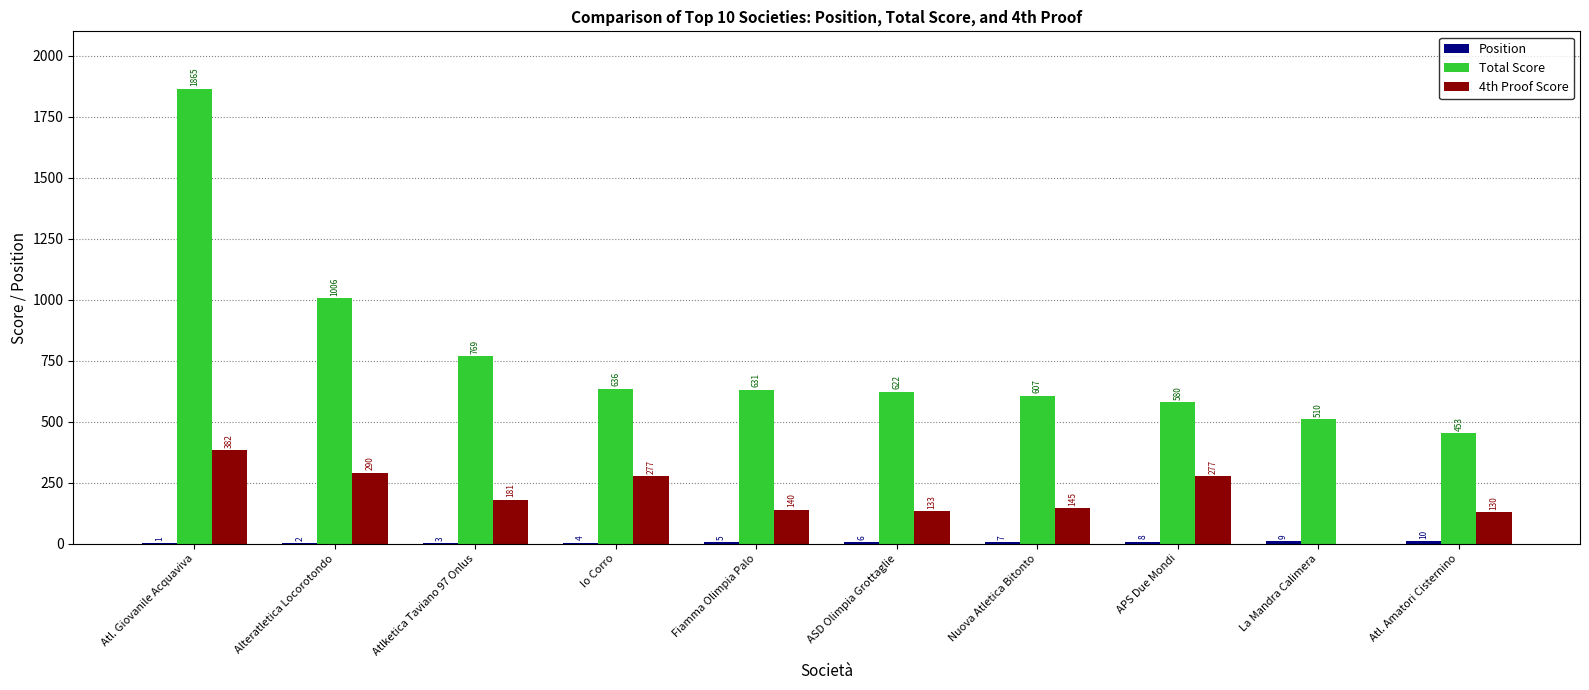

What is the sum of all 4th Proof Score values?

1955